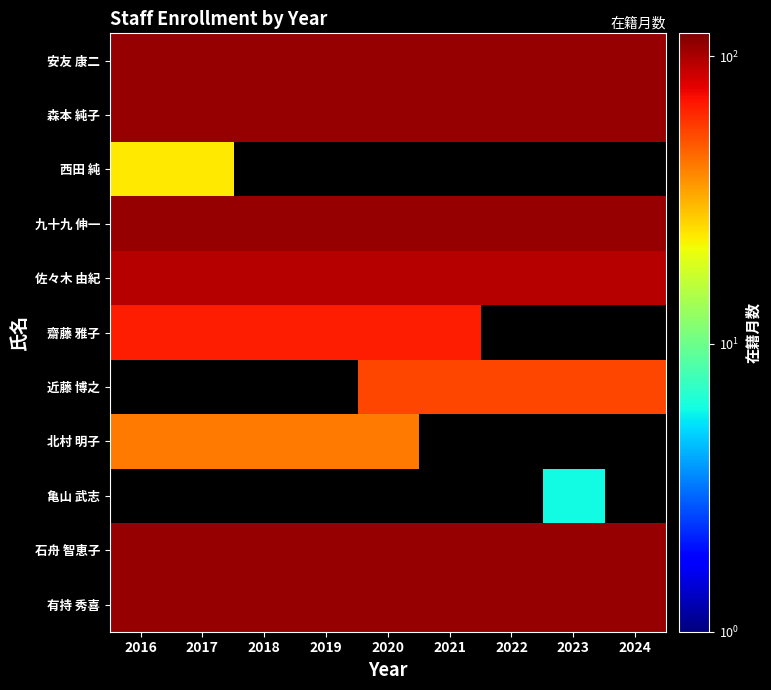

At how many categories does at least one series exceed 95?

9